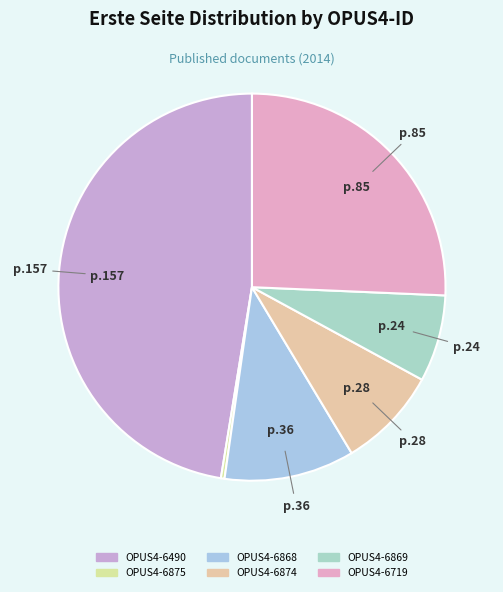

Does OPUS4-6874 account for over 50% of the chart?

No